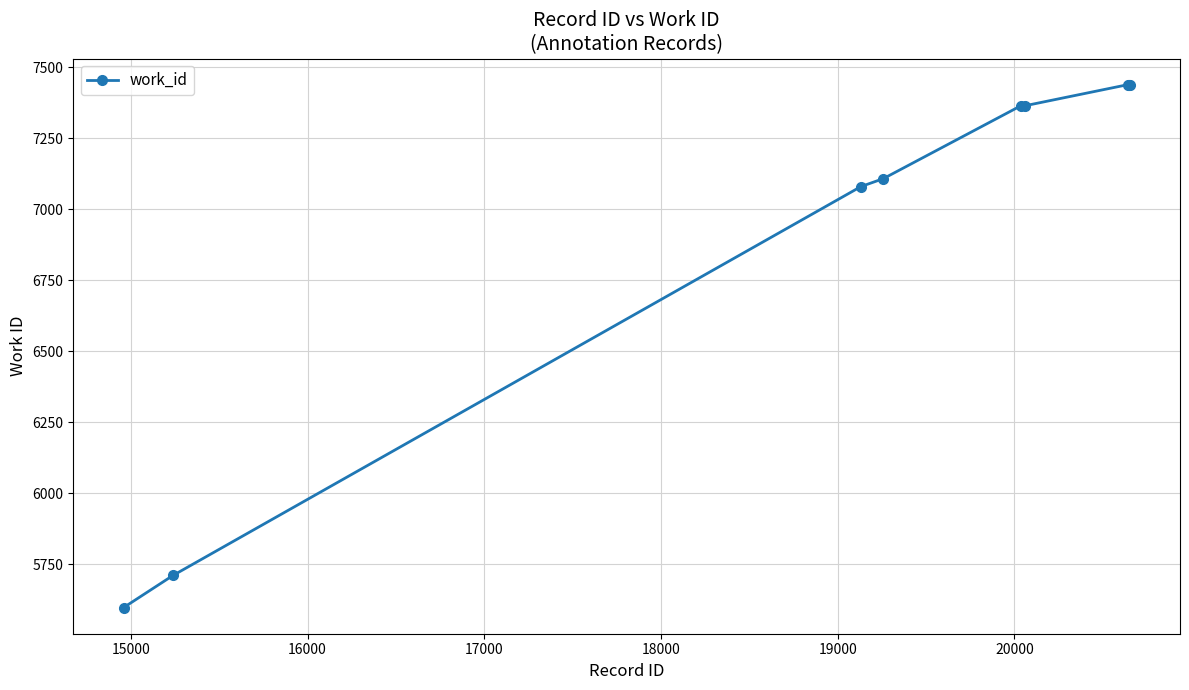

What is the sum of all values?

62542